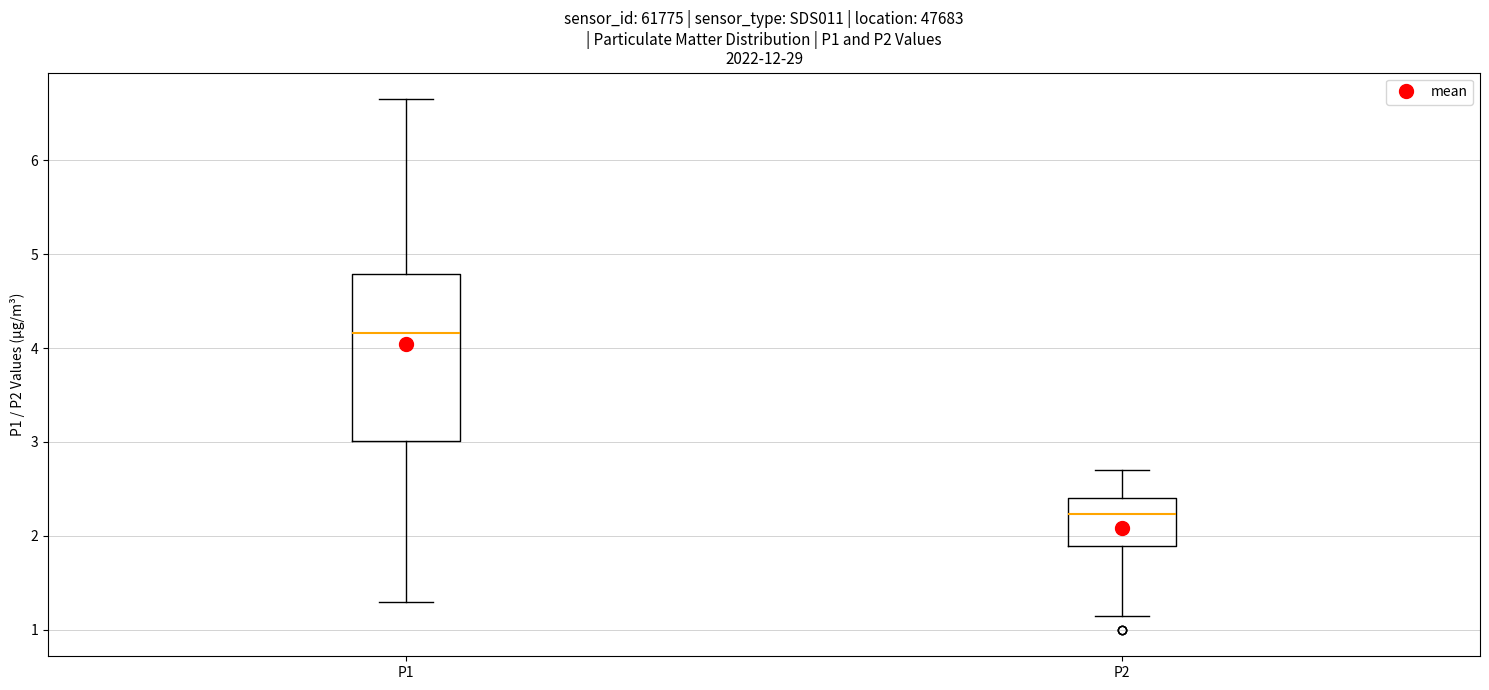

Reading left to right, transcribe this box plot: for each box, give where its median line is, the range the box spans, and where its two whiskers end, as read against the y-axis. The values are not printed on the chart, so give them approximately, as read against the axis.

P1: median 4.2, box 3.0 to 4.8, whiskers 1.3 to 6.7
P2: median 2.2, box 1.9 to 2.4, whiskers 1.2 to 2.7